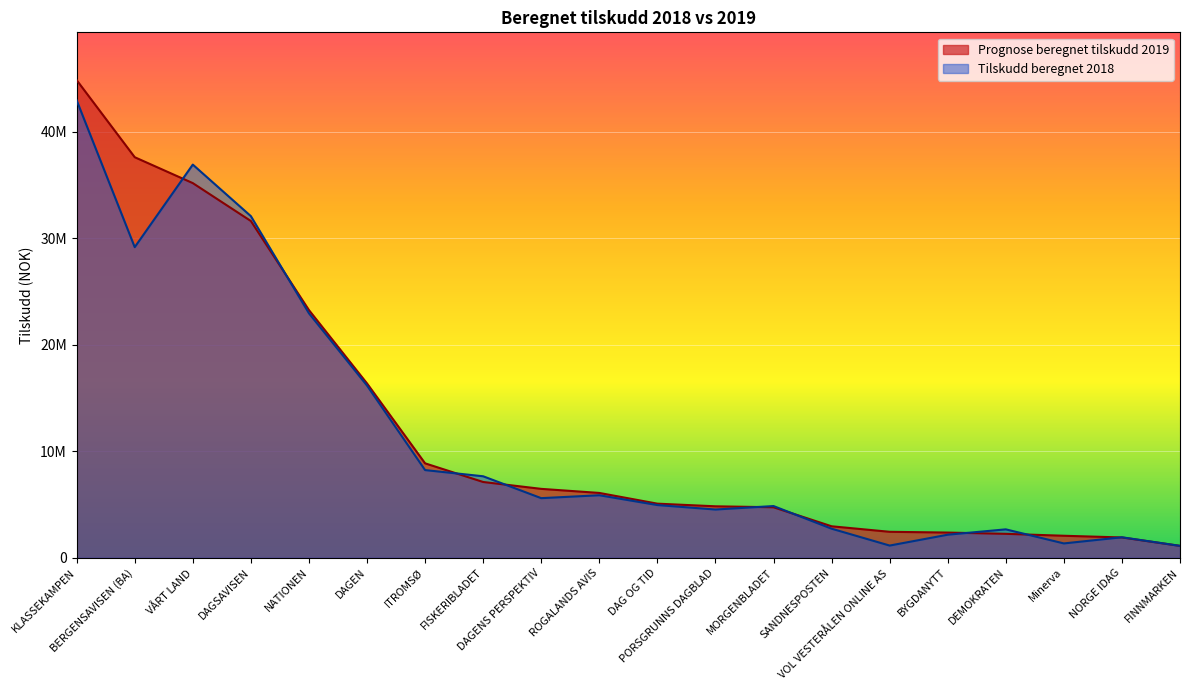

What is the total value across all series at Minerva?

3406820